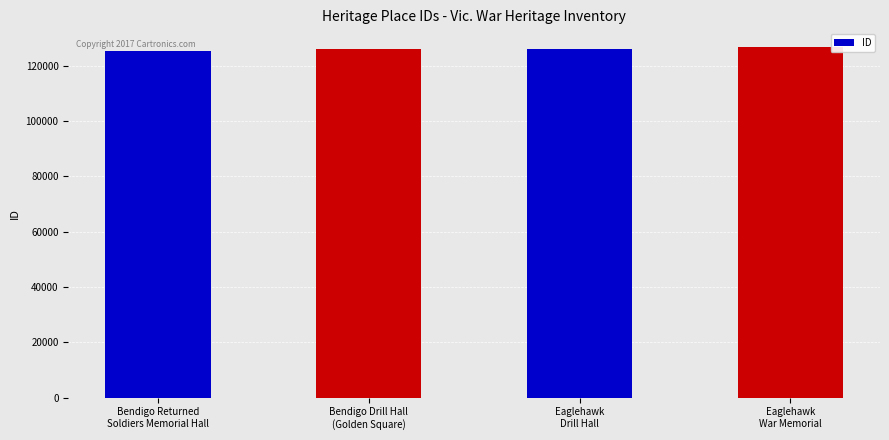

Does the chart contain stacked bars?

No